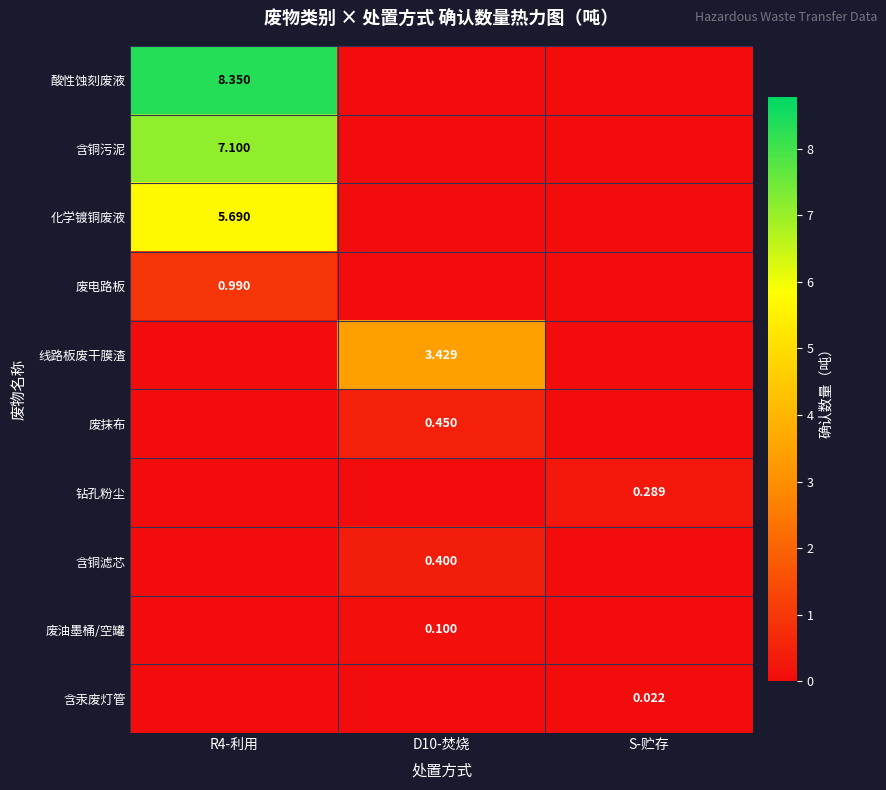

True or false: 含铜污泥 has a value of 3.6 at D10-焚烧.

False